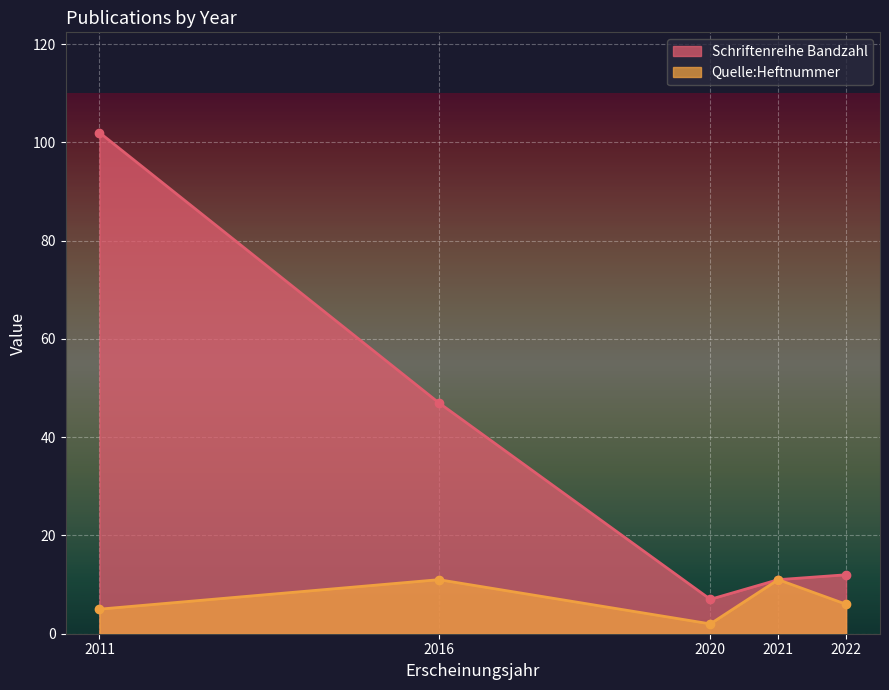

How many interior local peaks does the Quelle:Heftnummer series have?

2